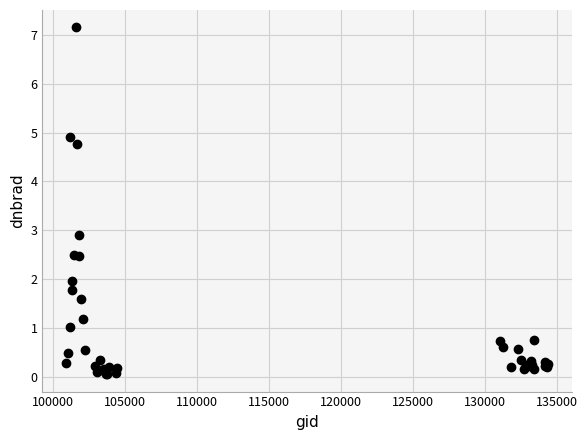

What Y value in the scatter plot is closest to 3?

2.9